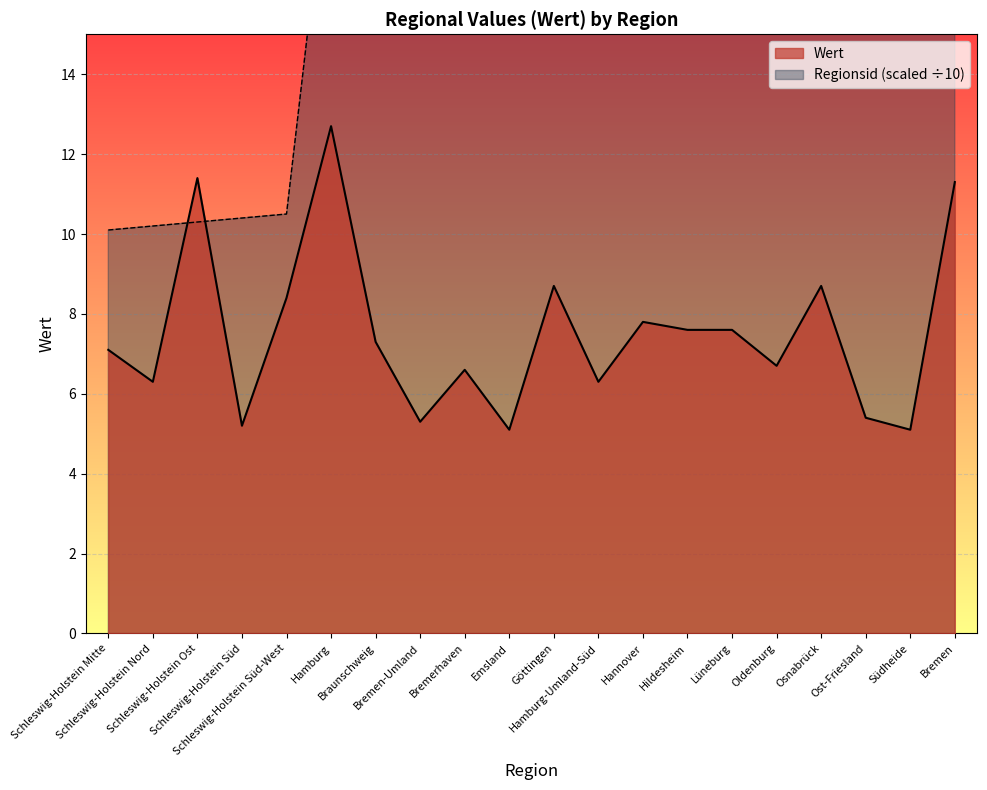

True or false: Regionsid has more than 0 interior local peaks.

False